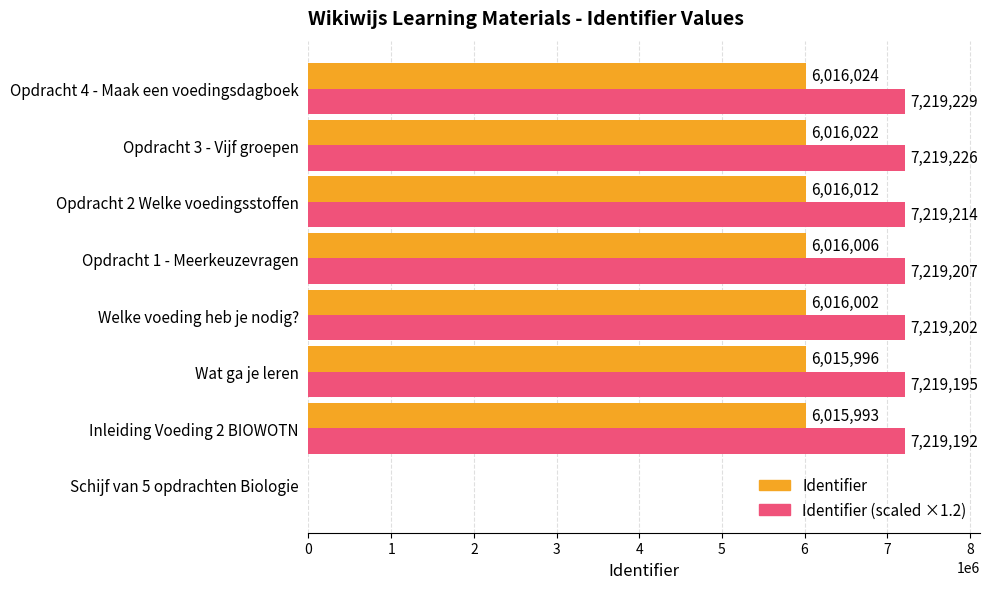

What is the greatest value displayed?

7219228.8